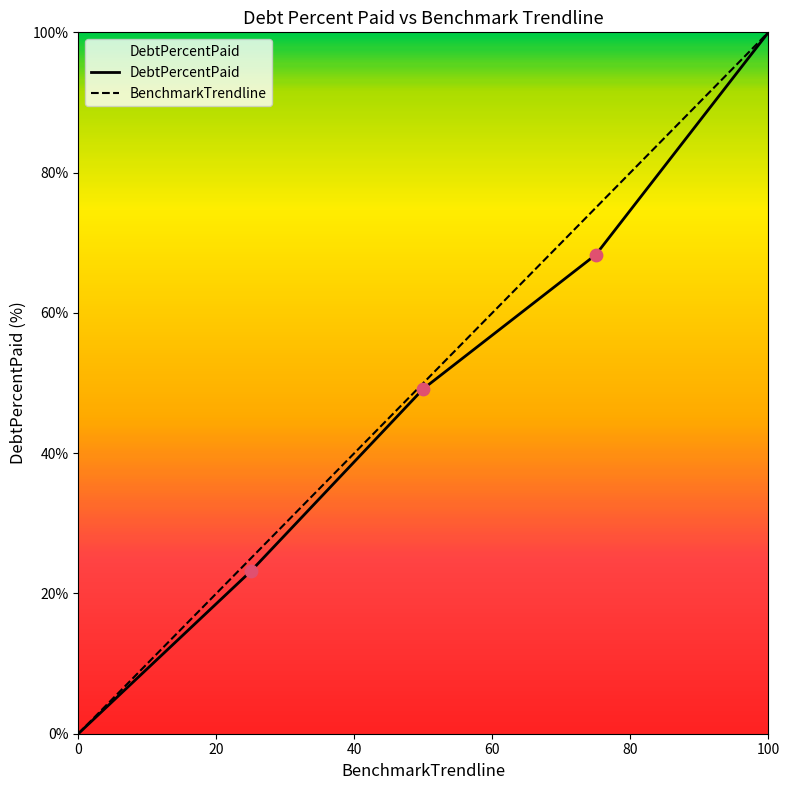

Which series has the largest total across all categories?

BenchmarkTrendline